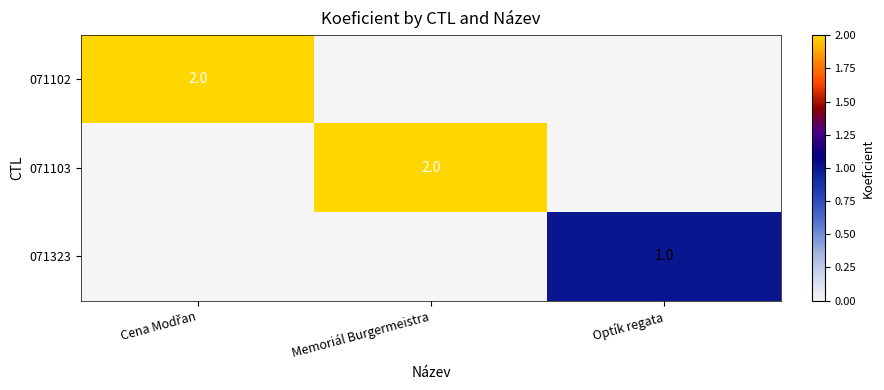

True or false: 071323 has a value of 2 at Optík regata.

False